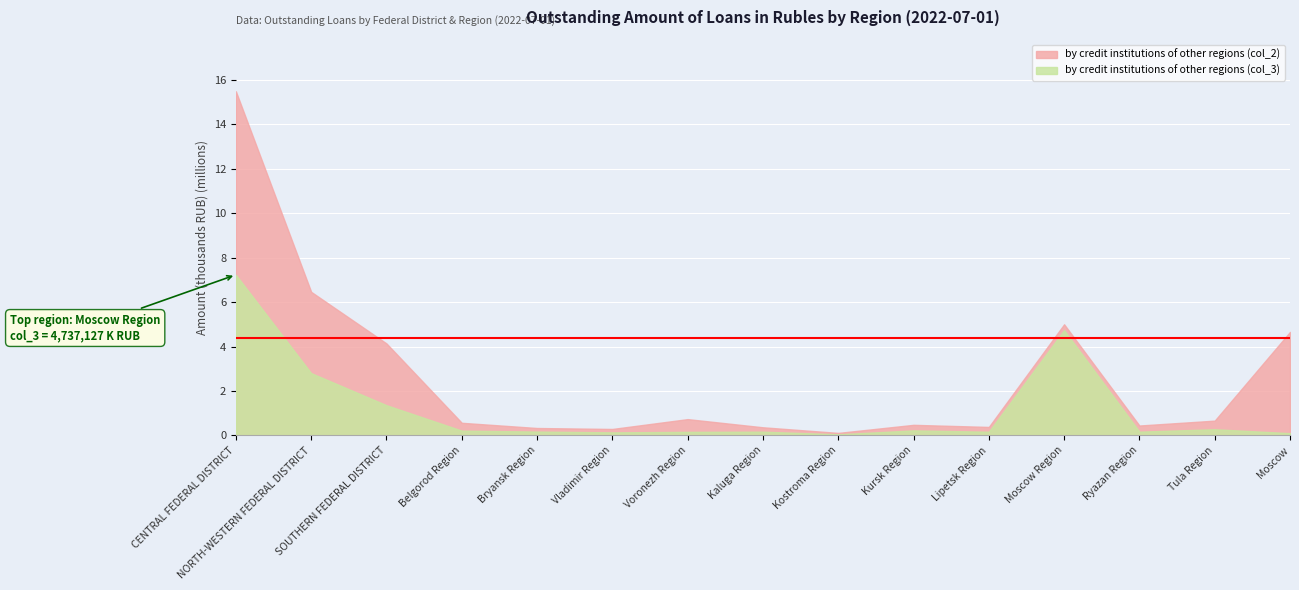

The by credit institutions of other regions (col_2) series shows 85163 at Moscow Region. True or false?

False